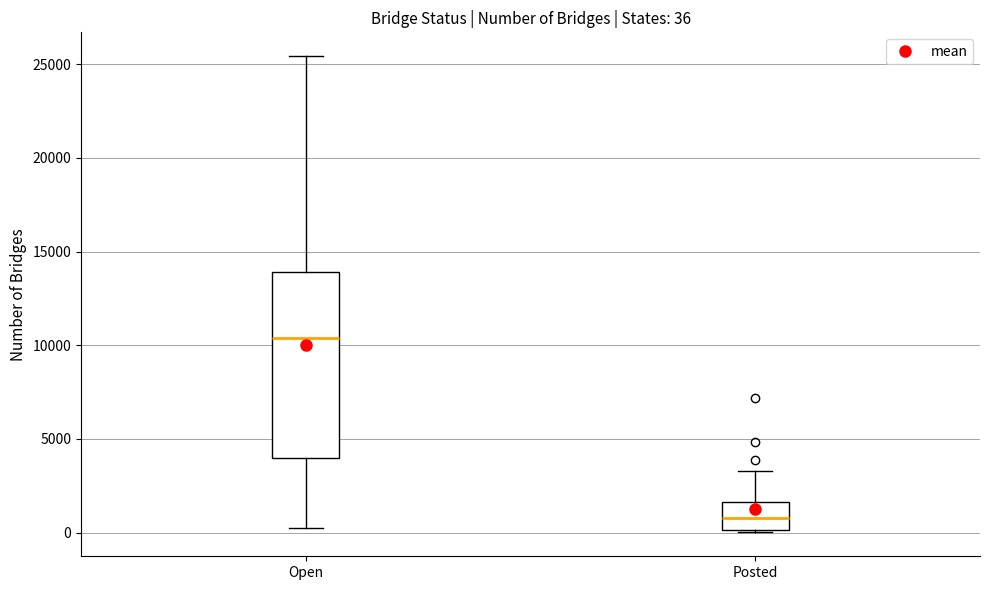

Which box has the lowest median line?

Posted